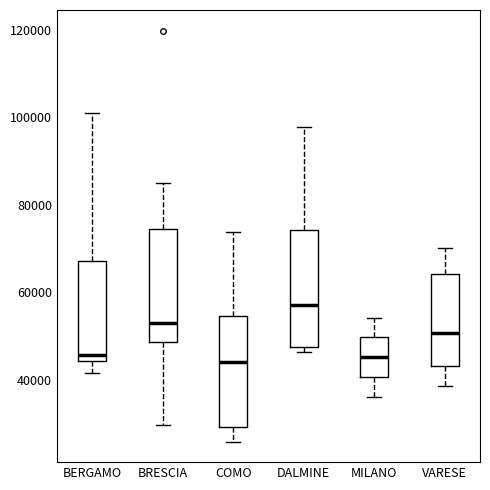

Where does the upper whisker of the box for COMO end on the y-axis? The values are not printed on the chart, so give them approximately, as read against the axis.

74000